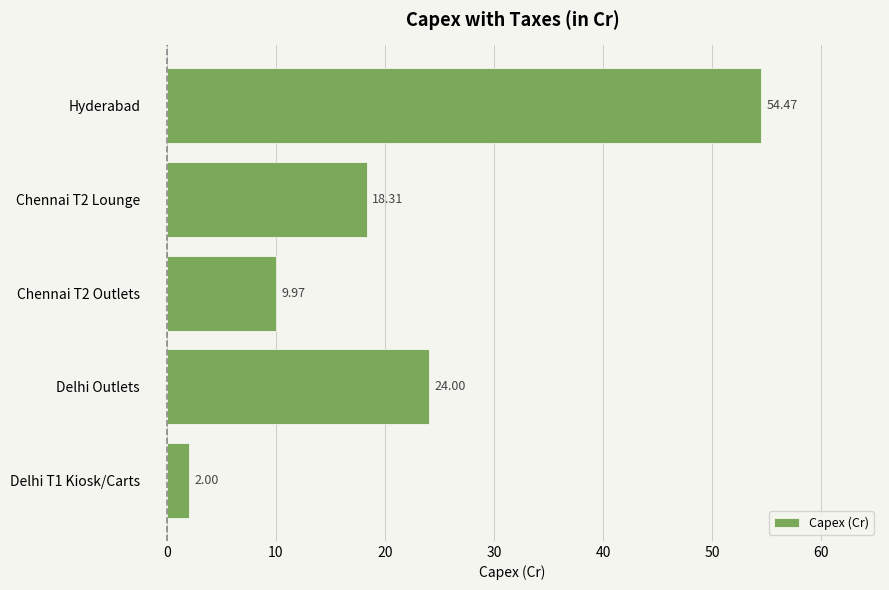

List the labels in order of value, largest first.

Hyderabad, Delhi Outlets, Chennai T2 Lounge, Chennai T2 Outlets, Delhi T1 Kiosk/Carts